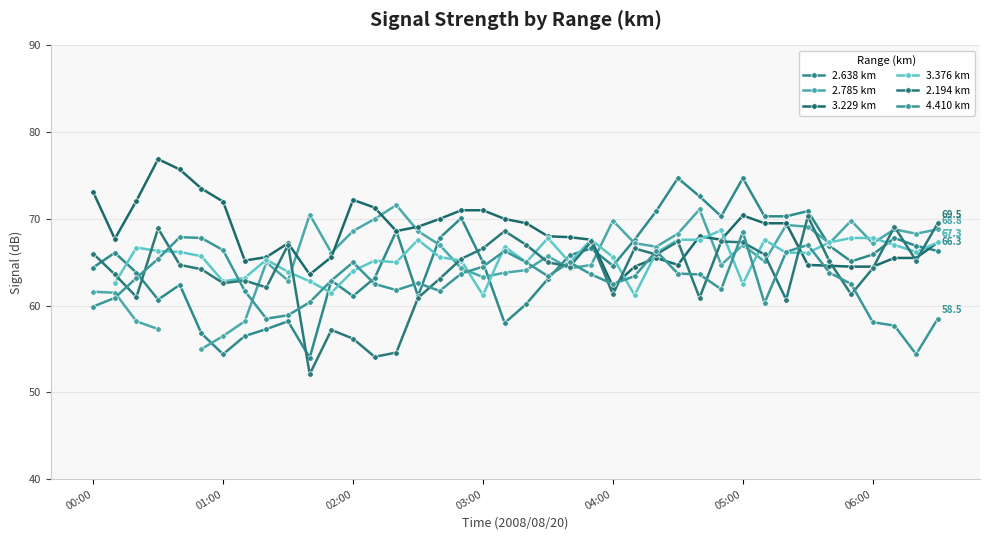

What is the difference between the 3.229 km values at 04:00 and 19?

5.7